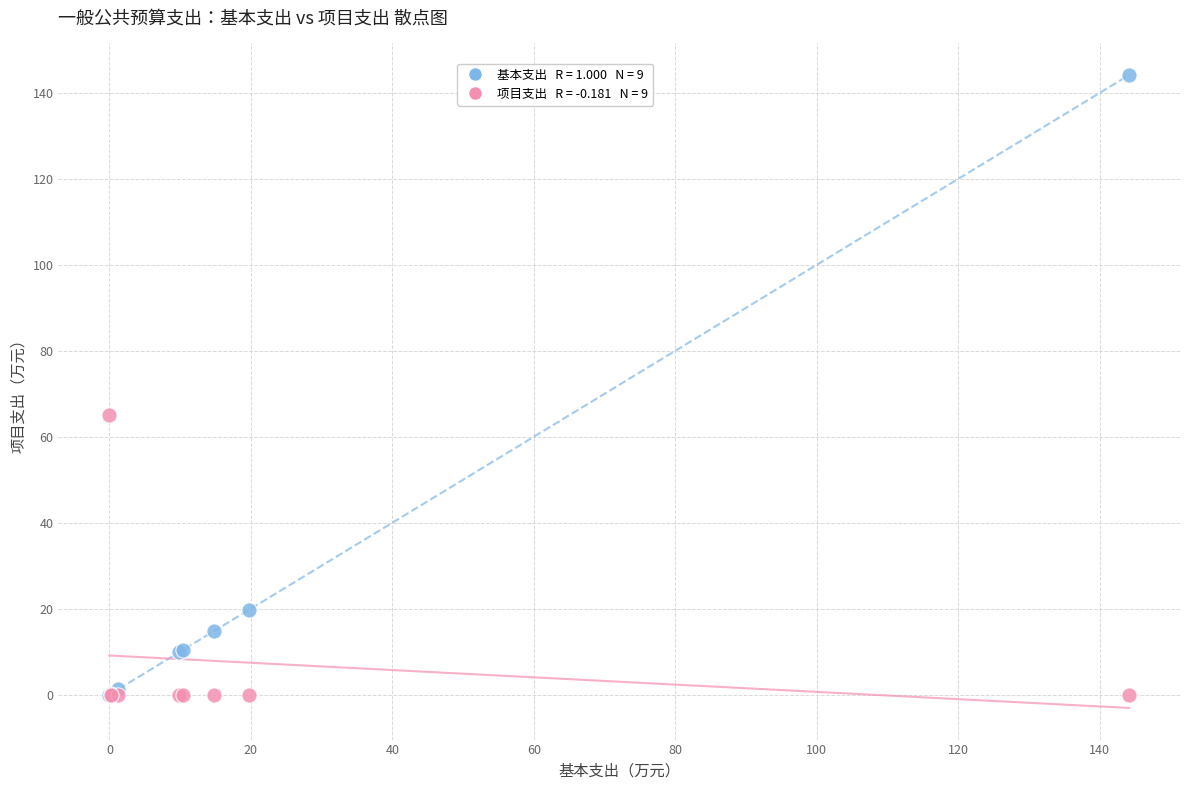

Across all series, what Y value is closest to 72?

65.0